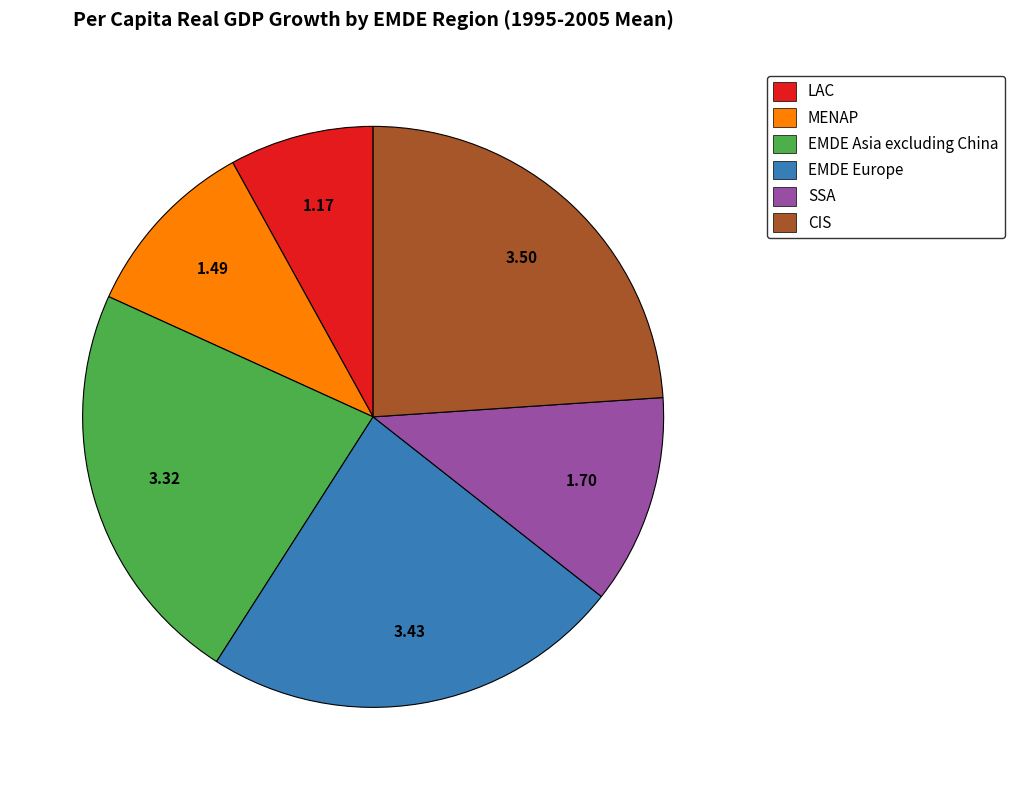

Count the number of slices in the pie.

6